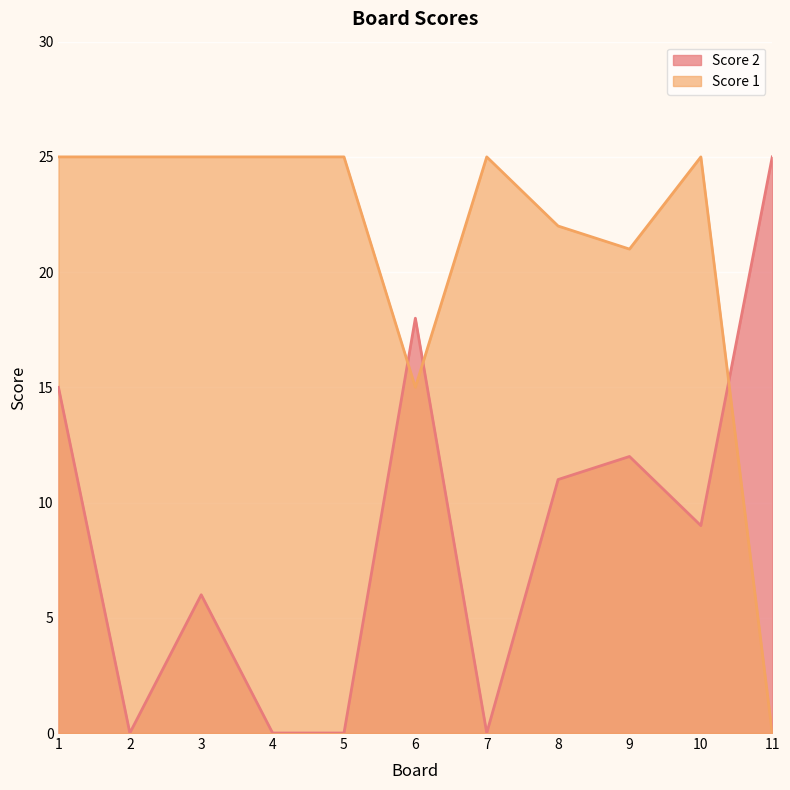

Reading left to right, what are all the values shown in this chart?

Score 2: 15	0	6	0	0	18	0	11	12	9	25
Score 1: 25	25	25	25	25	15	25	22	21	25	0